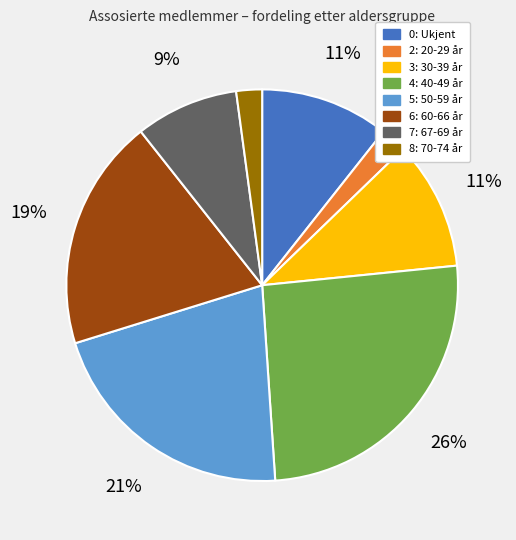

Does 6: 60-66 år represent more than half of the total?

No